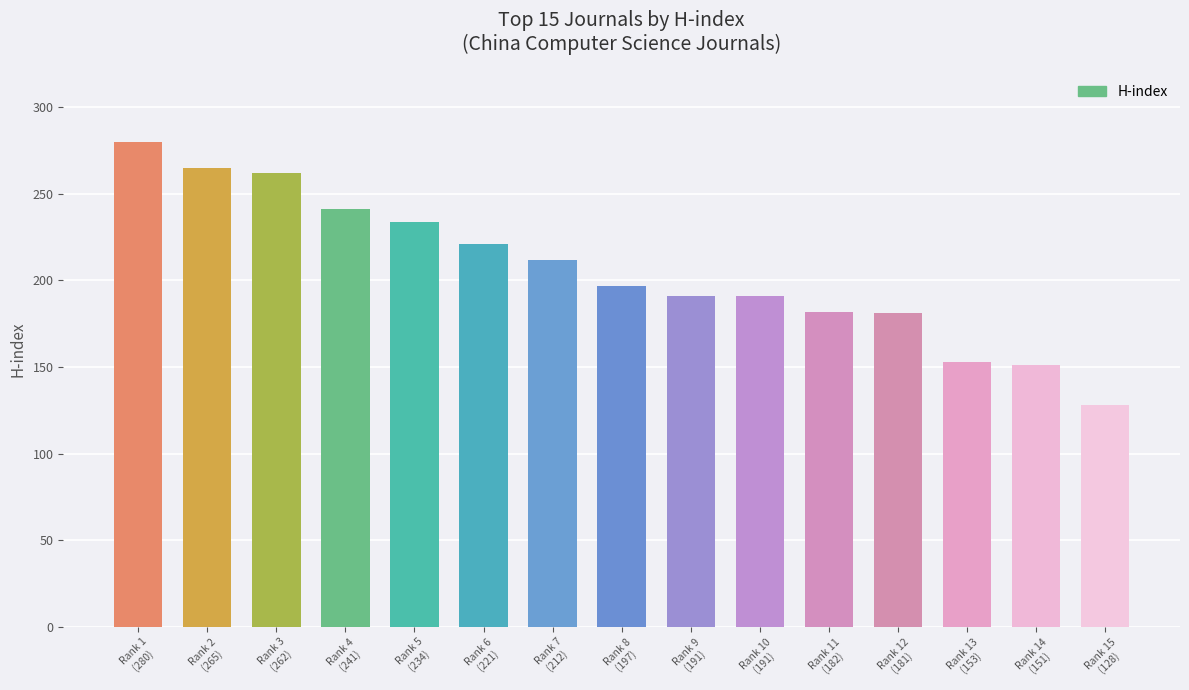

Which category has the highest value across all series?

Rank 1
(280)